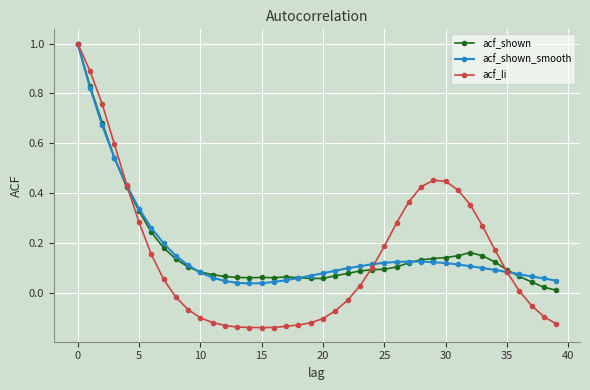

Which series has the widest spread of values?

acf_li